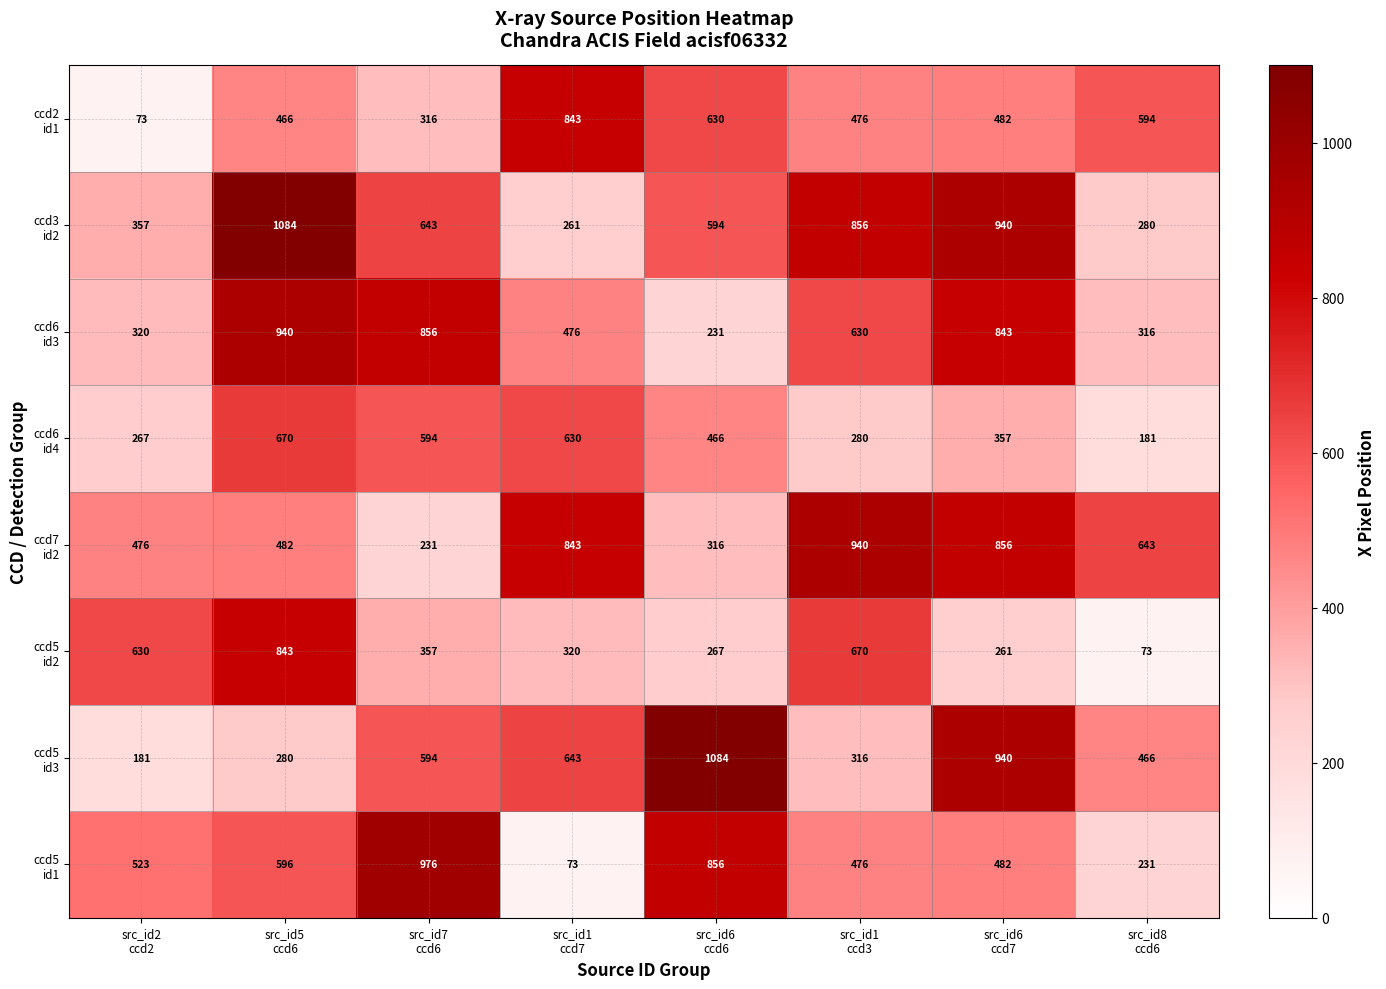

At how many categories does at least one series exceed 915?

5